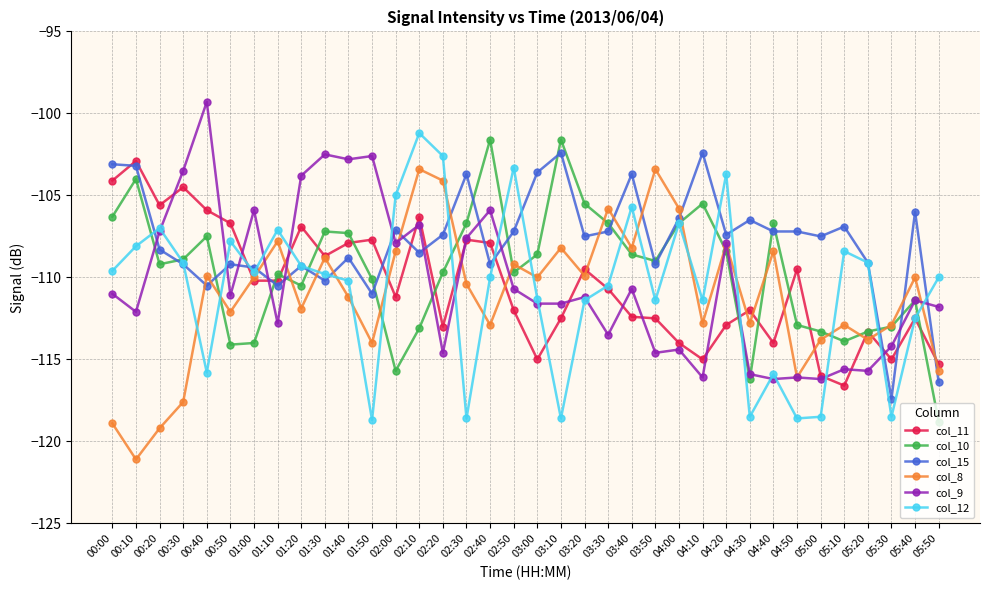

How many times do col_11 and col_9 cross each other?

15